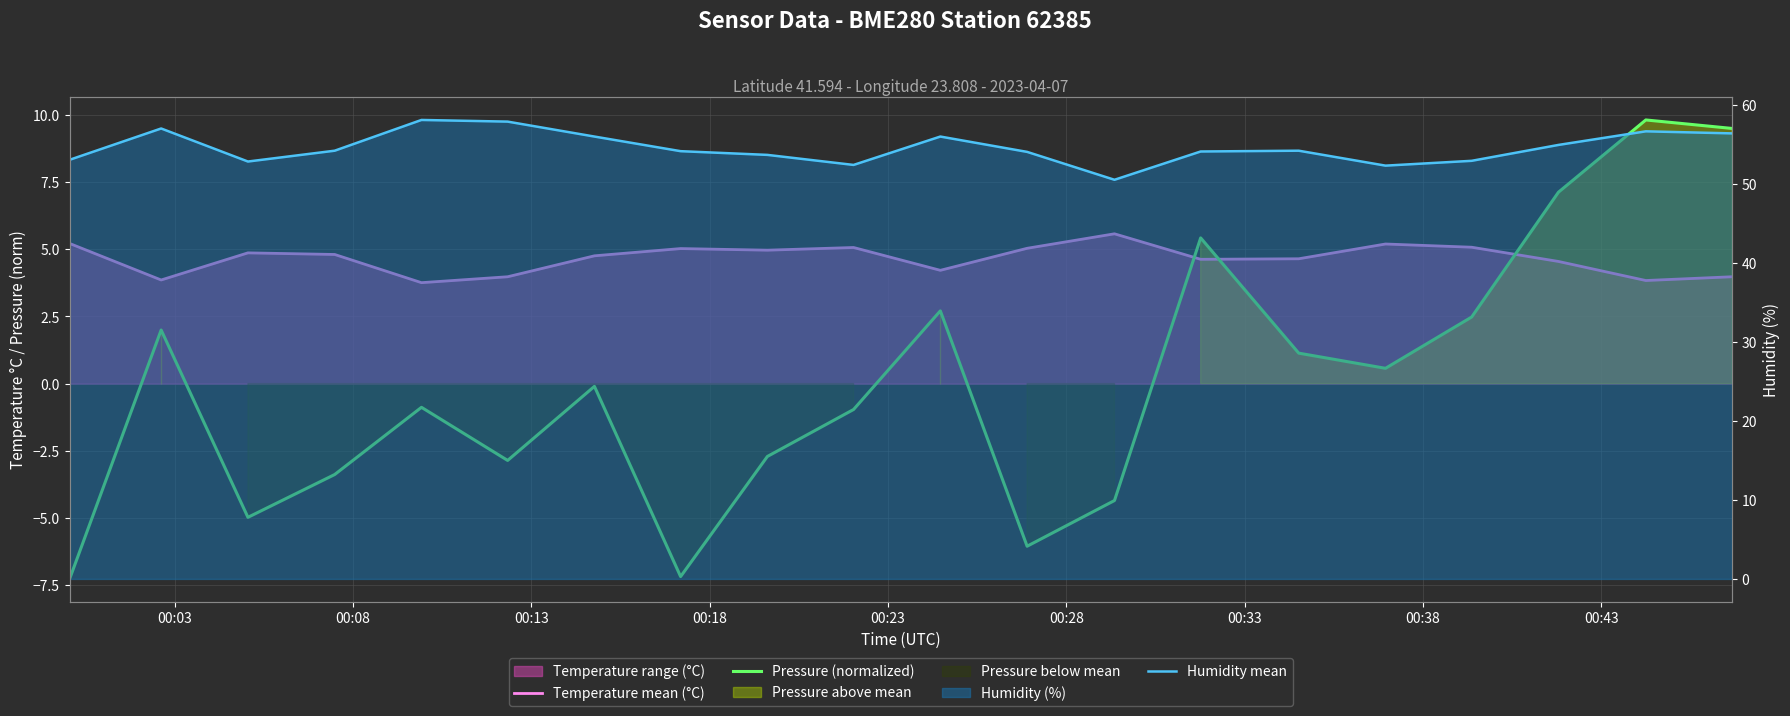

What is the difference between the highest and lowest values at 00:43?

56.4